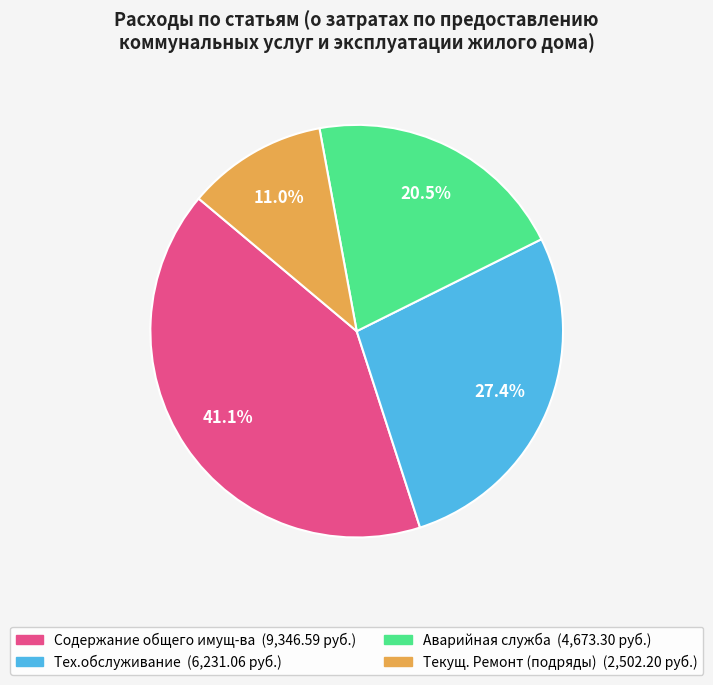

Which slice is the largest?

Содержание общего имущ-ва